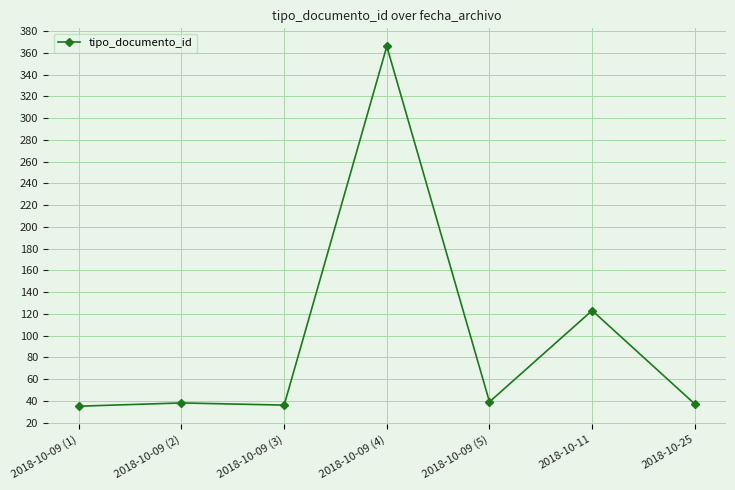

Between 2018-10-09 (1) and 2018-10-11, which is larger?

2018-10-11